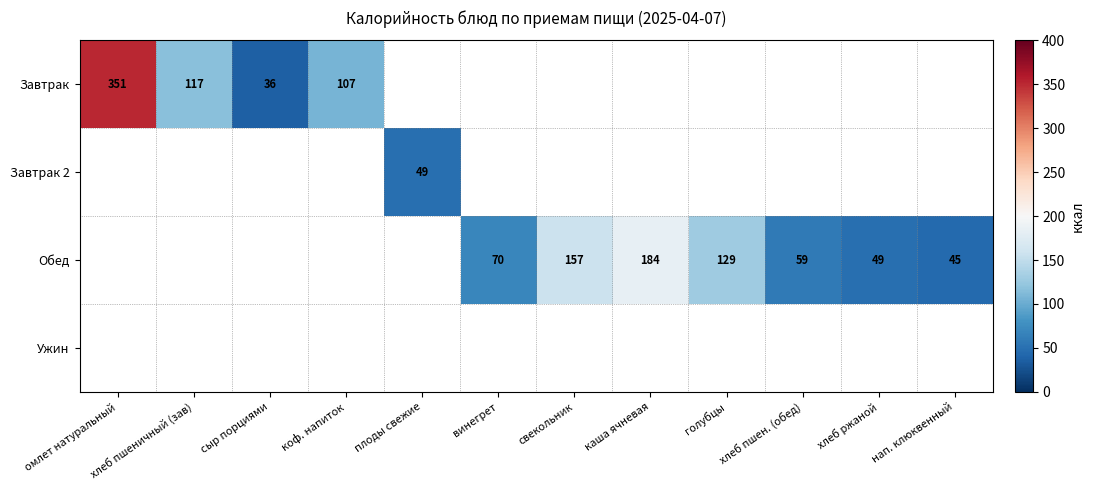

The Обед series shows 157 at свекольник. True or false?

True